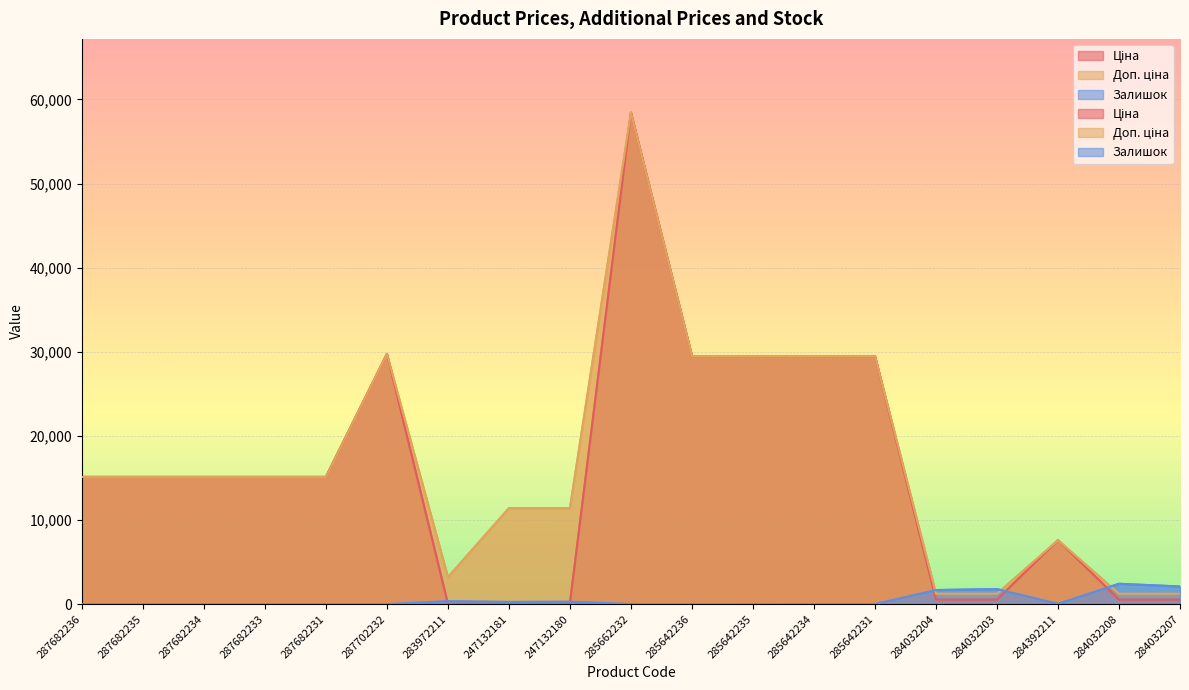

Rank the categories by Залишок value from highest to lowest.

284032208, 284032207, 284032203, 284032204, 283972211, 247132180, 247132181, 284392211, 285662232, 285642236, 285642235, 285642231, 285642234, 287682236, 287682235, 287682234, 287682233, 287682231, 287702232